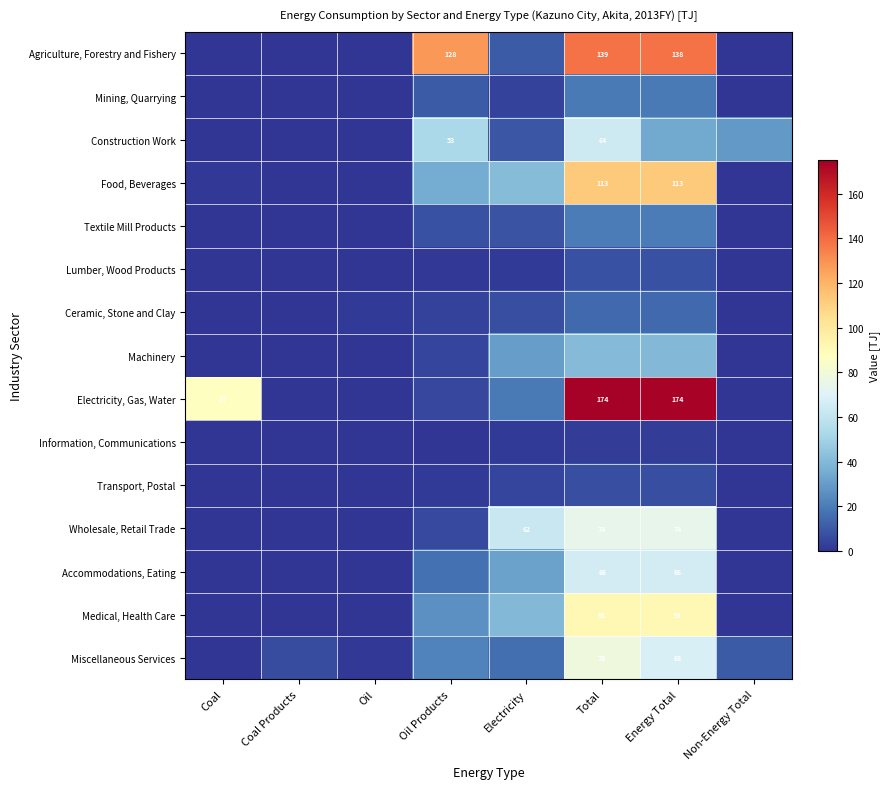

True or false: Food, Beverages has a value of 184.2 at Energy Total.

False